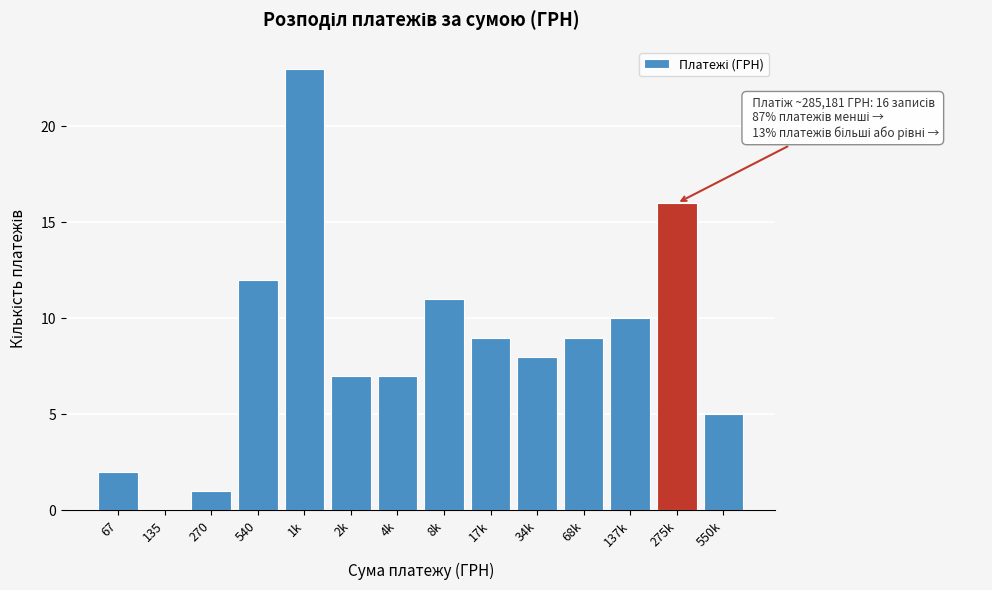

Reading right to left, what are all the values shown in this chart?

550k=5	275k=16	137k=10	68k=9	34k=8	17k=9	8k=11	4k=7	2k=7	1k=23	540=12	270=1	135=0	67=2